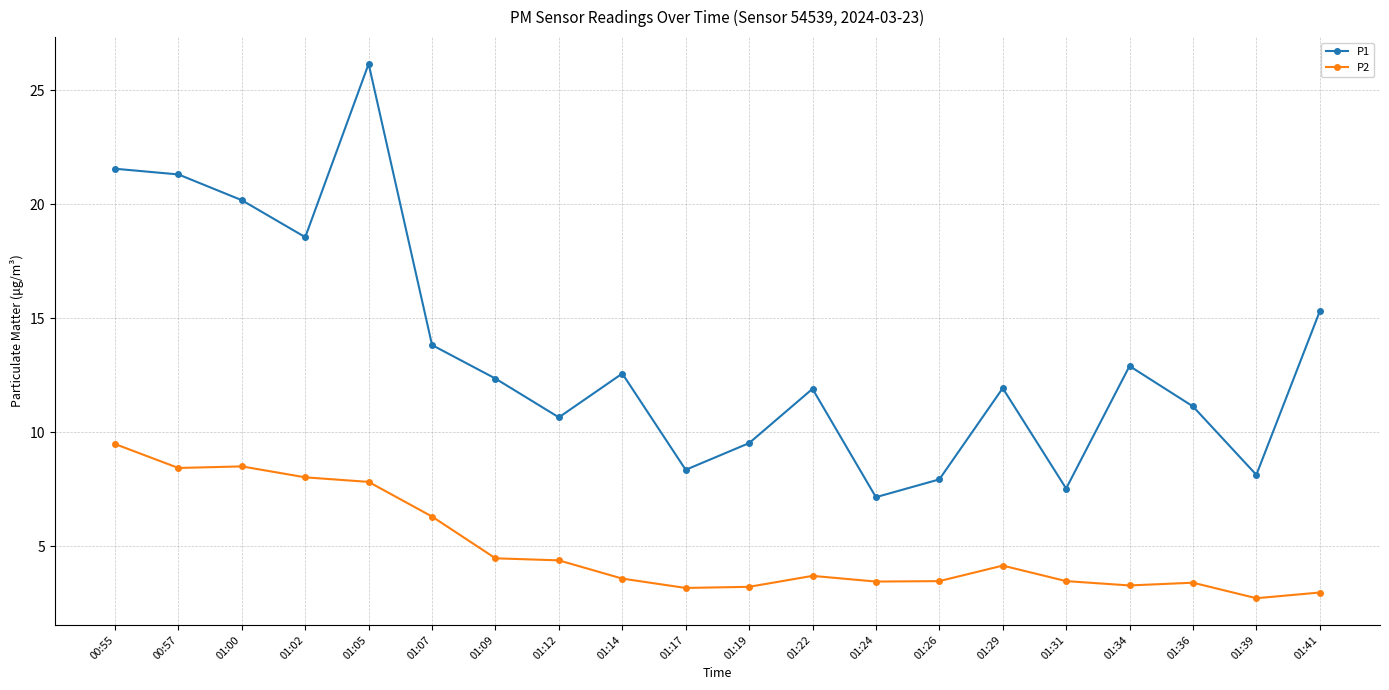

Count the number of data series in this chart.

2